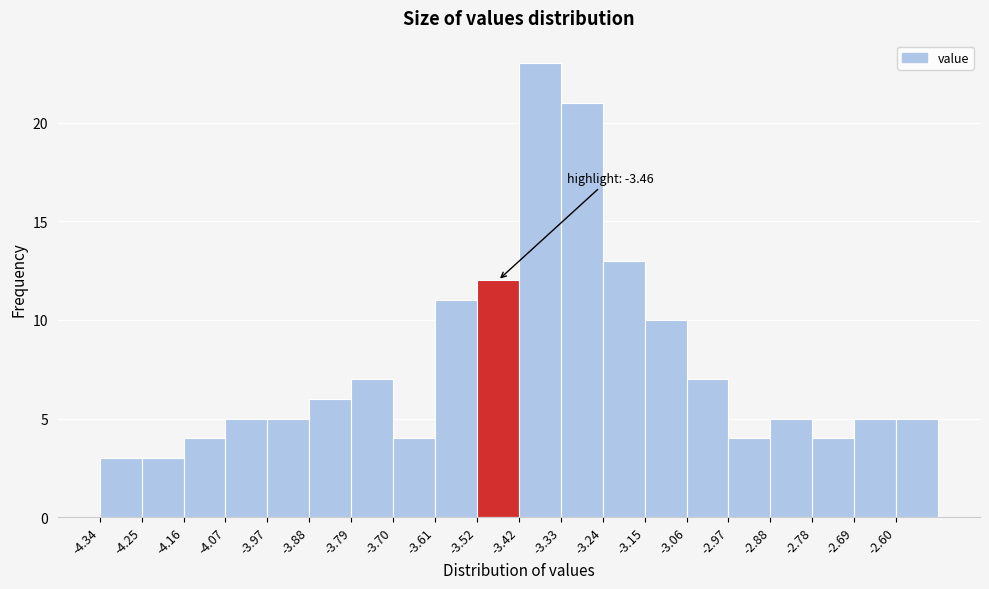

Over which range of the x-axis is the bar tallest?

-3.42 to -3.33